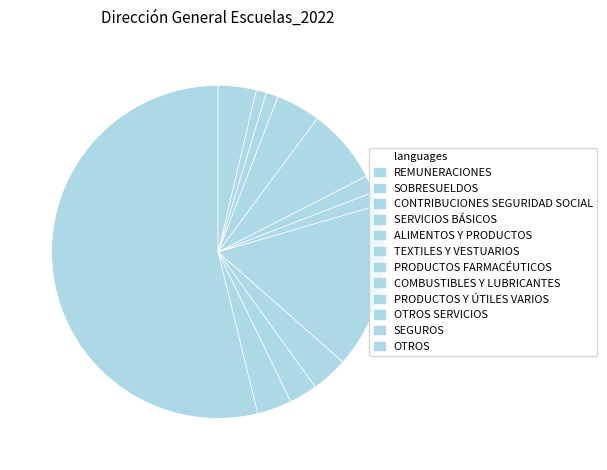

How many segments does this pie chart have?

12